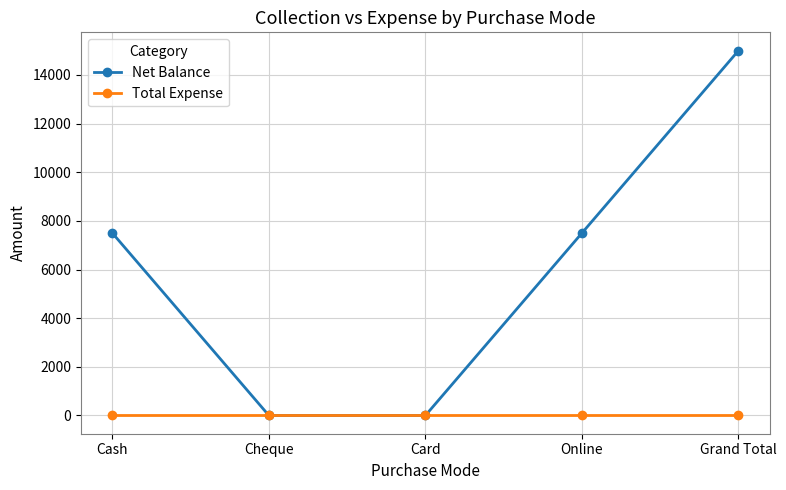

True or false: Net Balance has more than 2 interior local peaks.

False